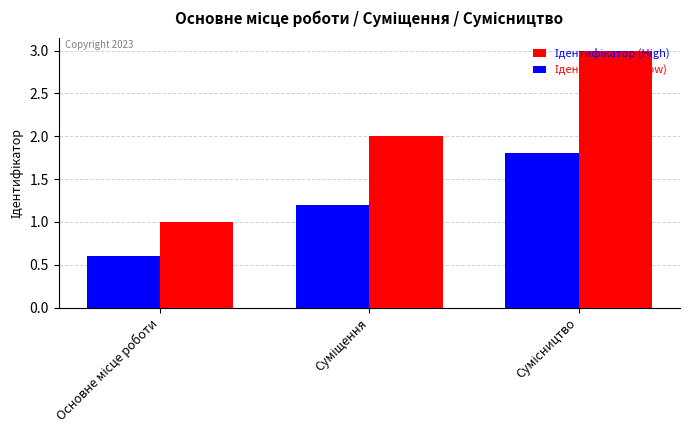

What is the maximum value shown in the chart?

3.0